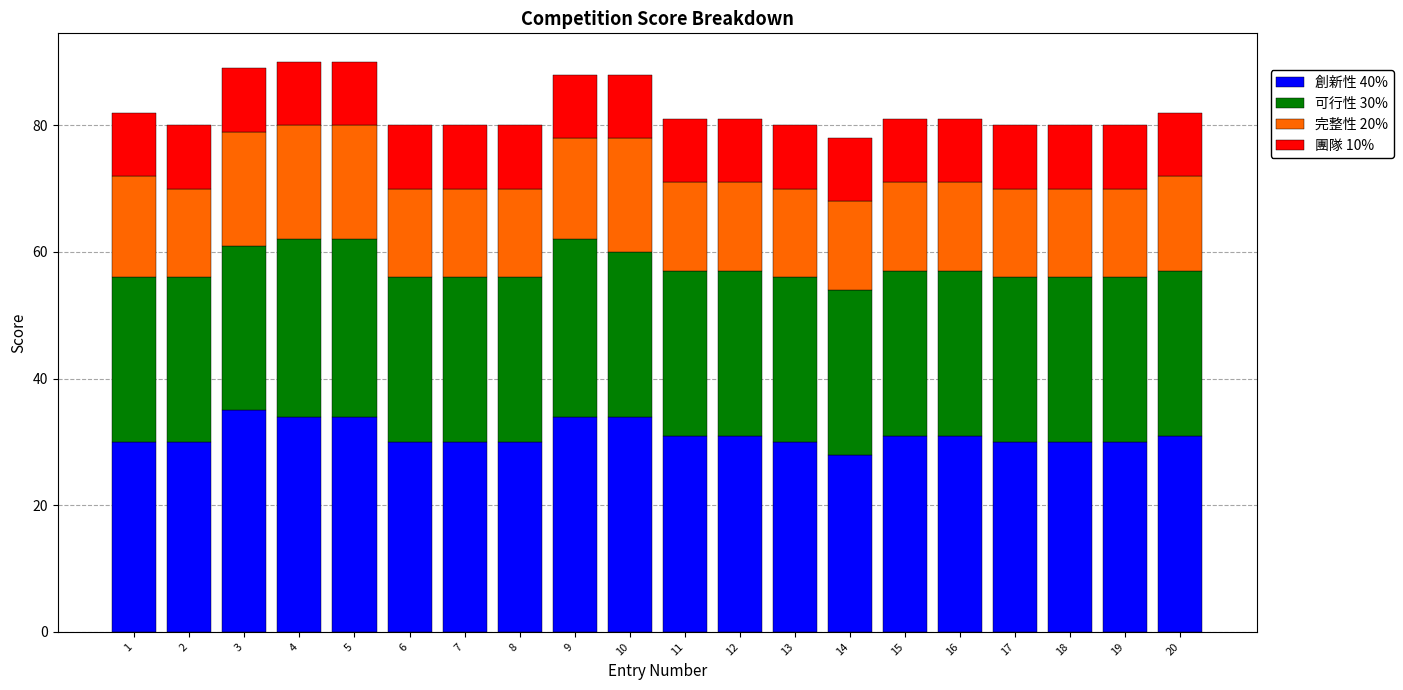

What is the lowest value of the 創新性 40% series?

28